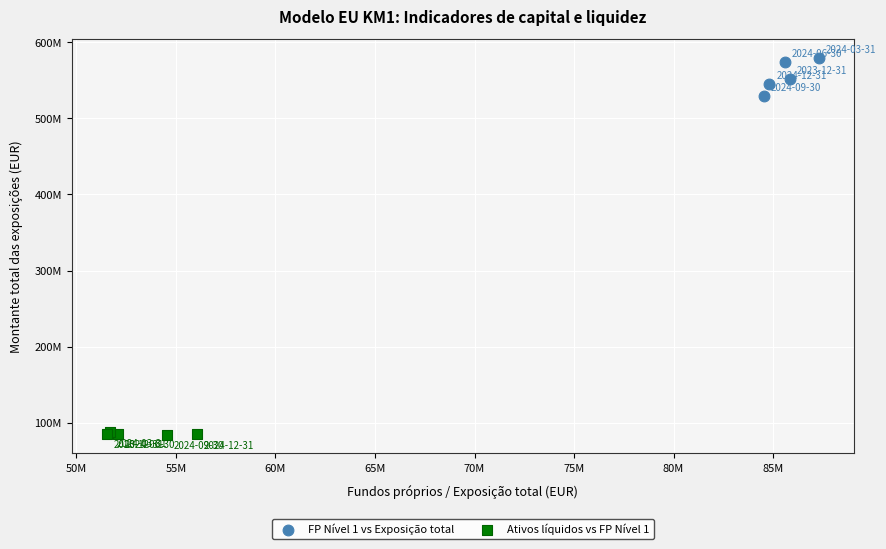

Which series contains the highest Y value?

FP Nível 1 vs Exposição total